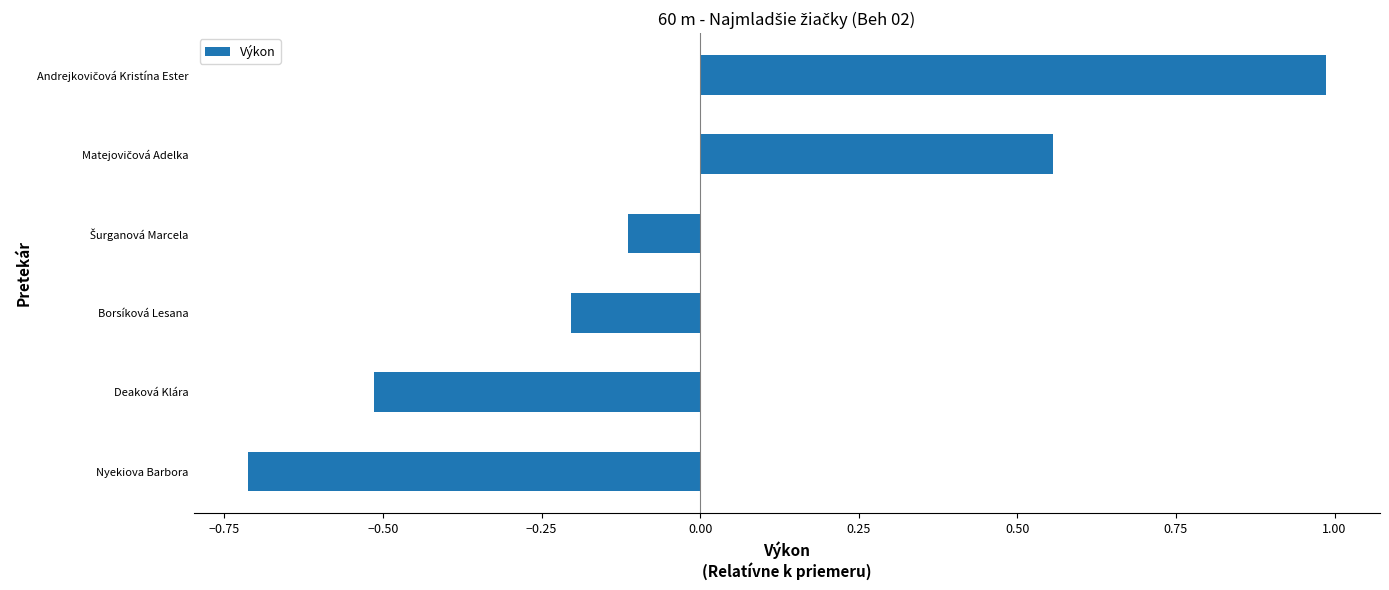

What is the smallest value displayed?

-0.7